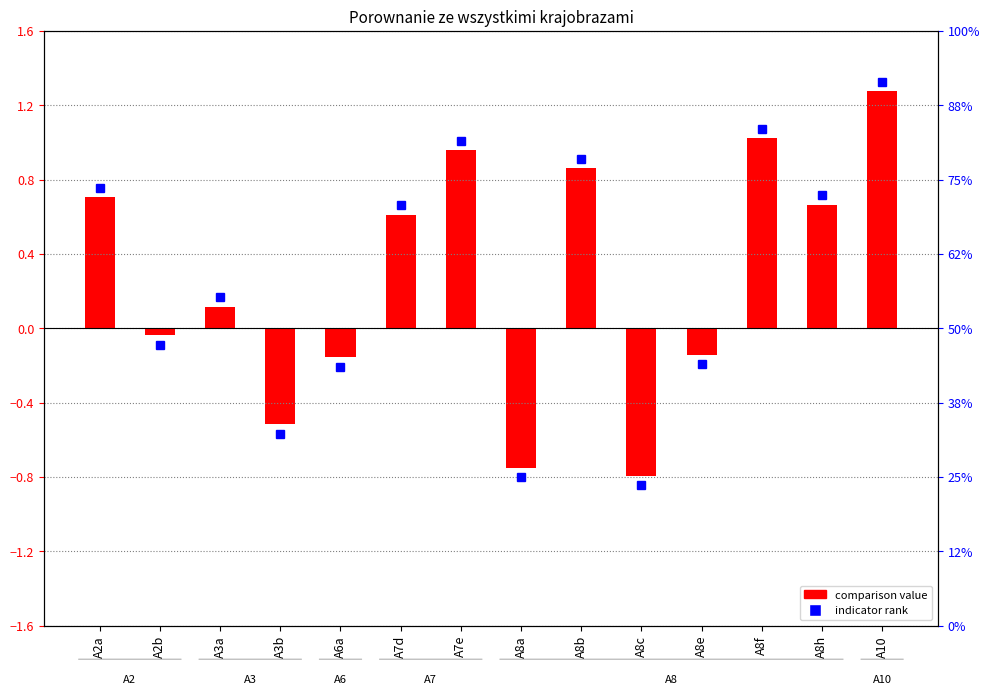

List the labels in order of value, largest first.

A10, A8f, A7e, A8b, A2a, A8h, A7d, A3a, A2b, A8e, A6a, A3b, A8a, A8c